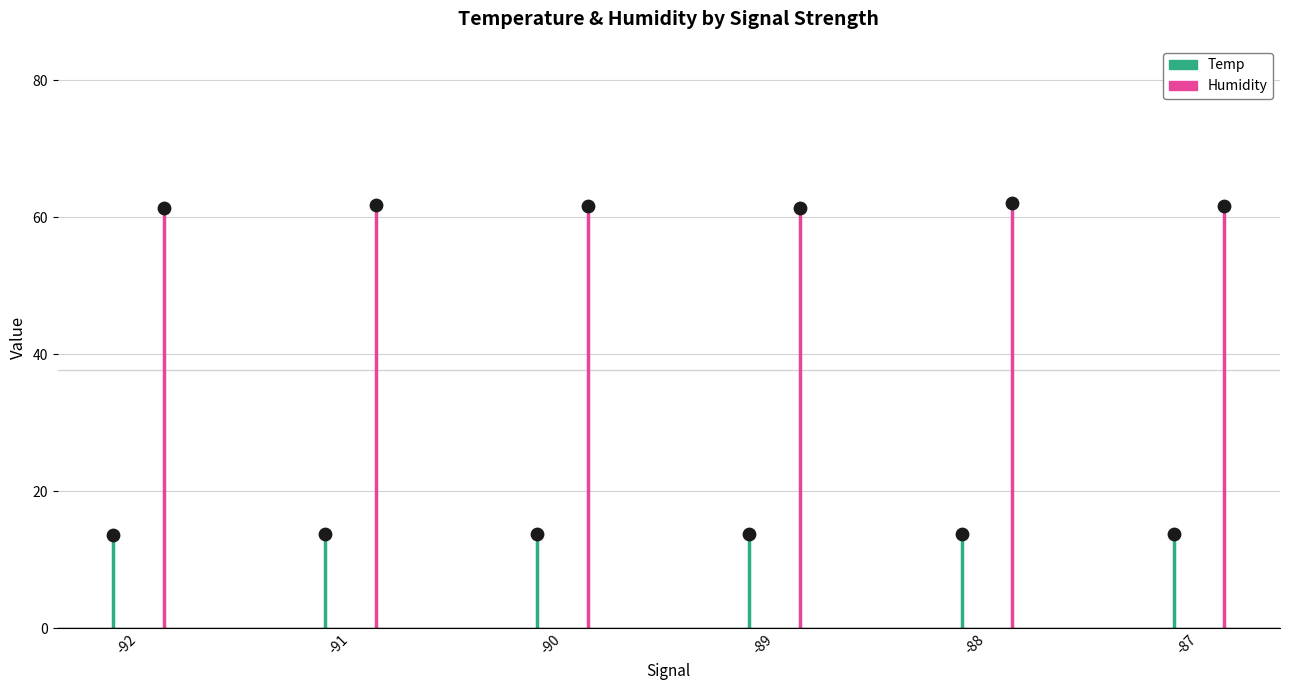

Which series has the largest Y range (max minus min)?

Humidity